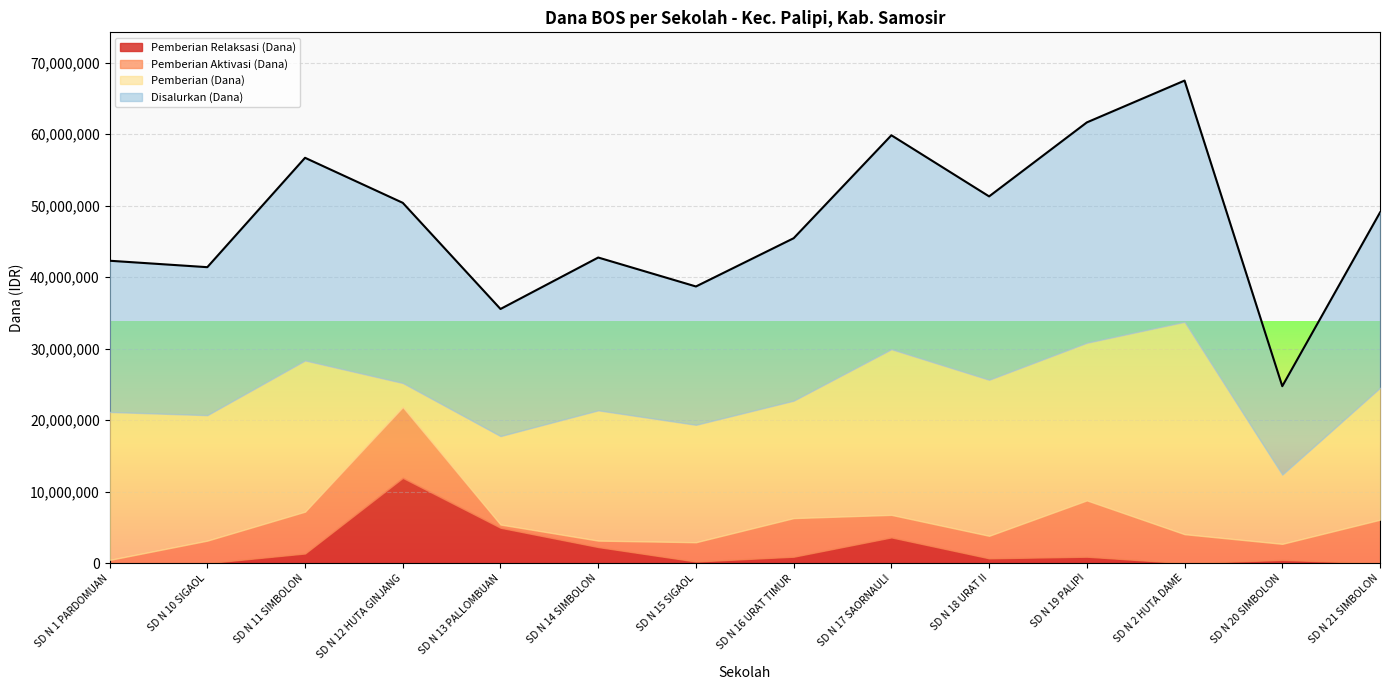

At which label does Pemberian Aktivasi (Dana) first exceed 3150000?

SD N 11 SIMBOLON